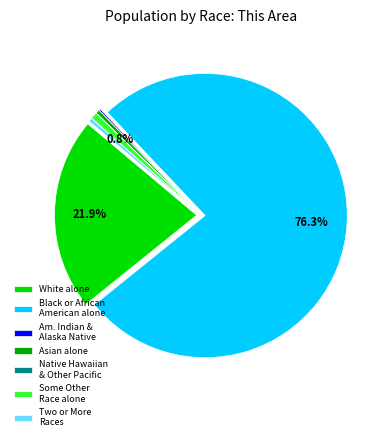

What is the smallest slice in the pie chart?

Native Hawaiian and Other Pacific